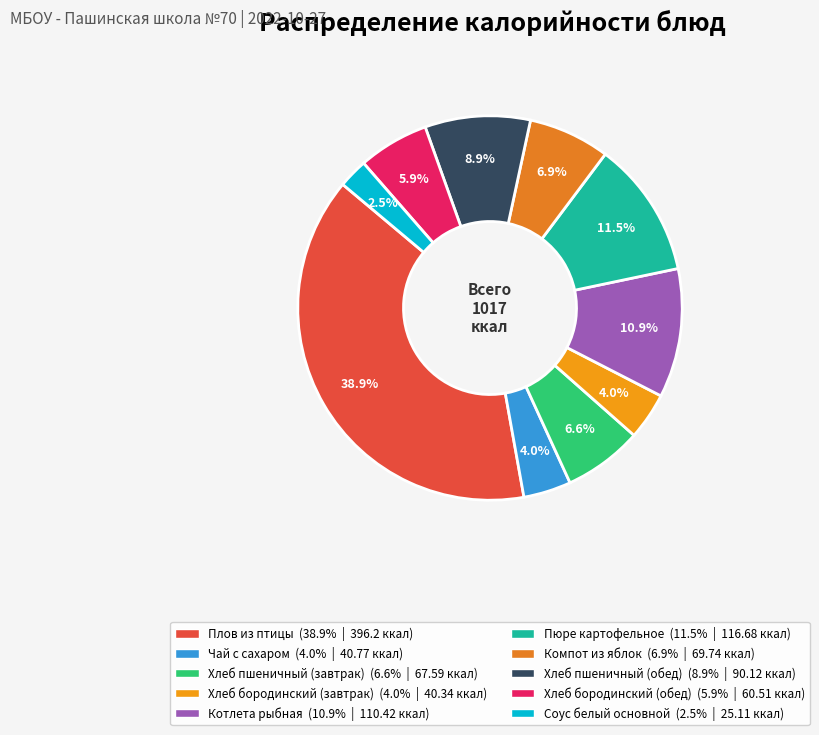

Count the number of slices in the pie.

10